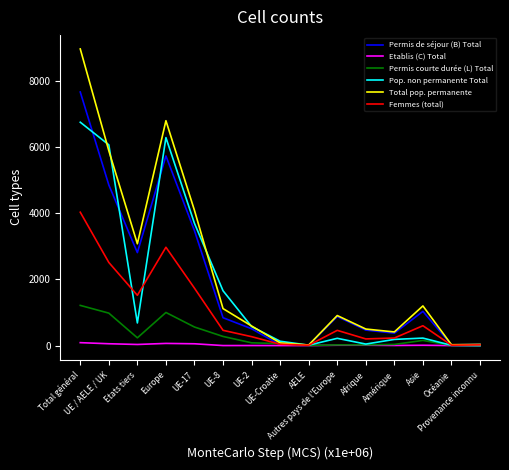

How many categories are shown in the chart?

15